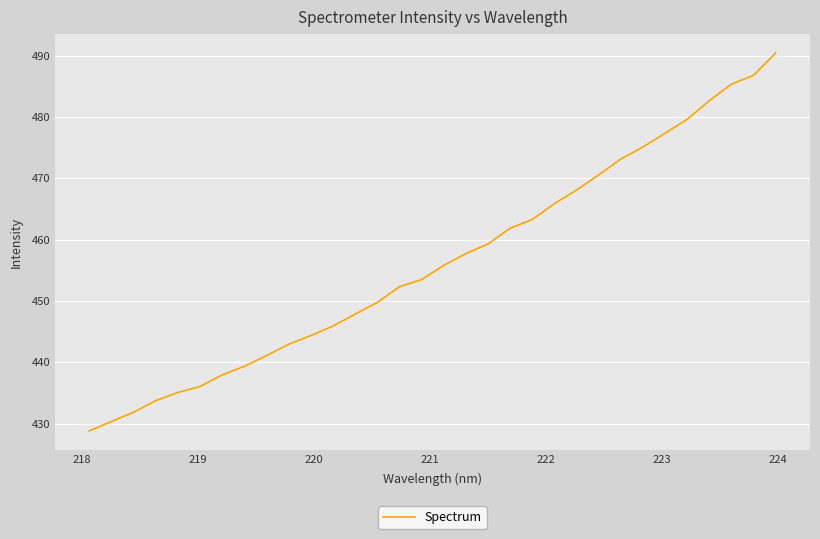

What is the greatest value displayed?

490.4